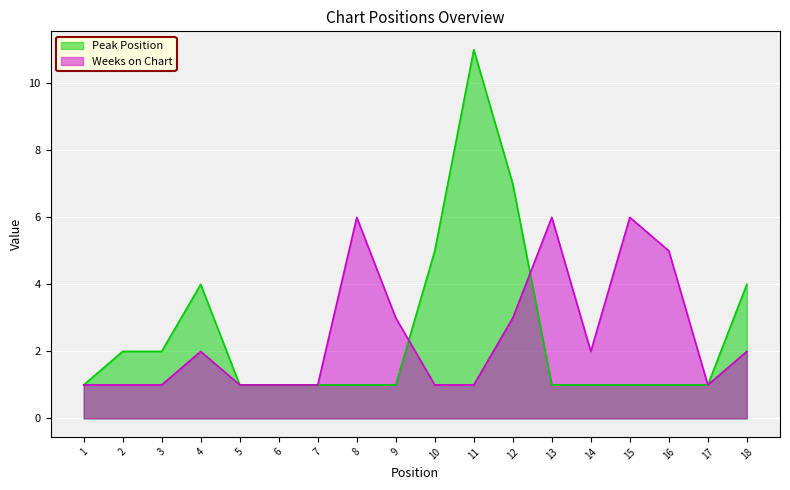

Where do Peak Position and Weeks on Chart first cross each other?

9 and 10